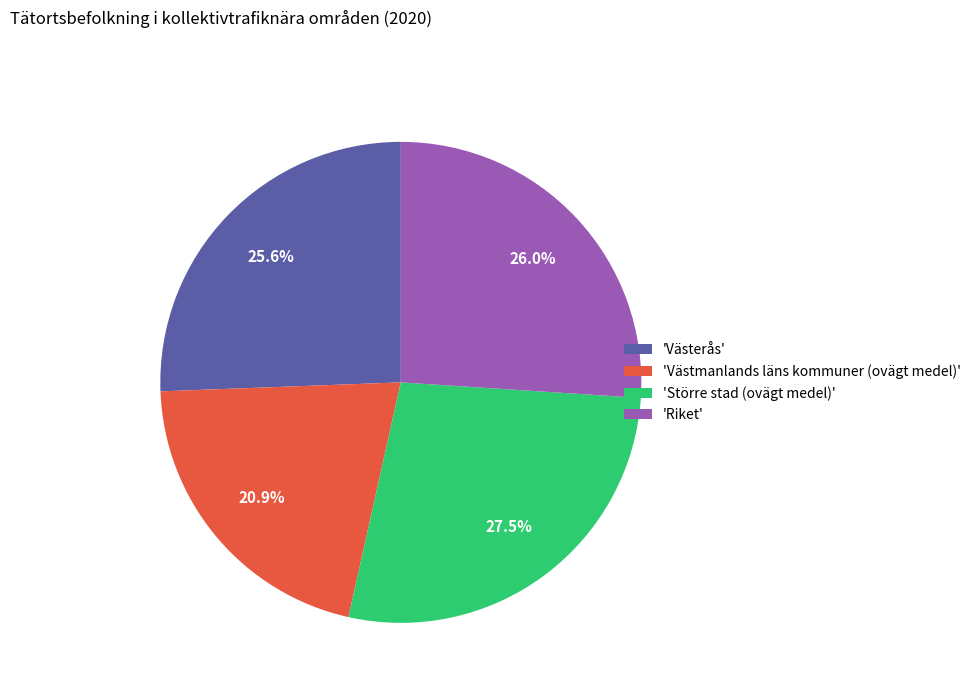

Approximately how many times larger is the value at 'Västerås' compared to 'Större stad (ovägt medel)'?

0.9